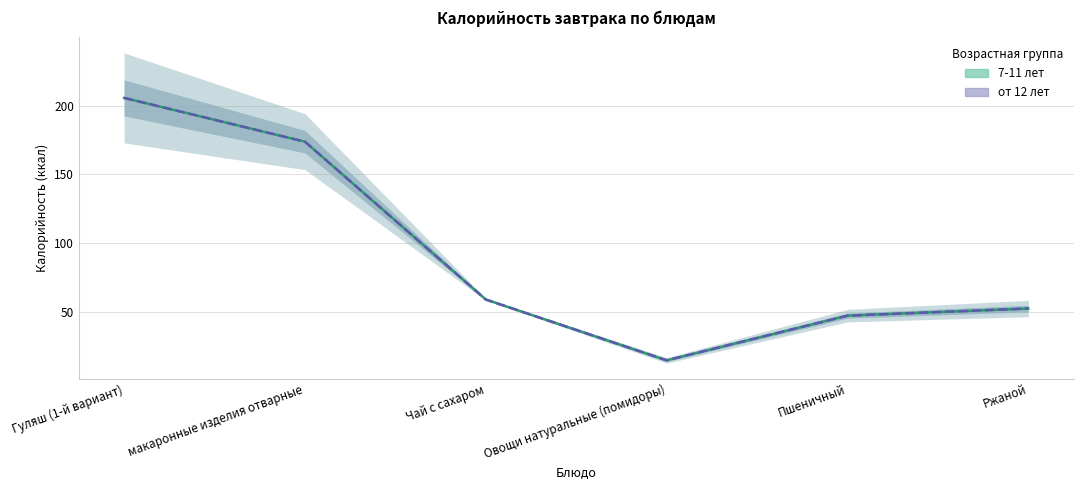

What is the difference between the second highest and second lowest values in the Калорийность (7-11 лет) series?

126.9